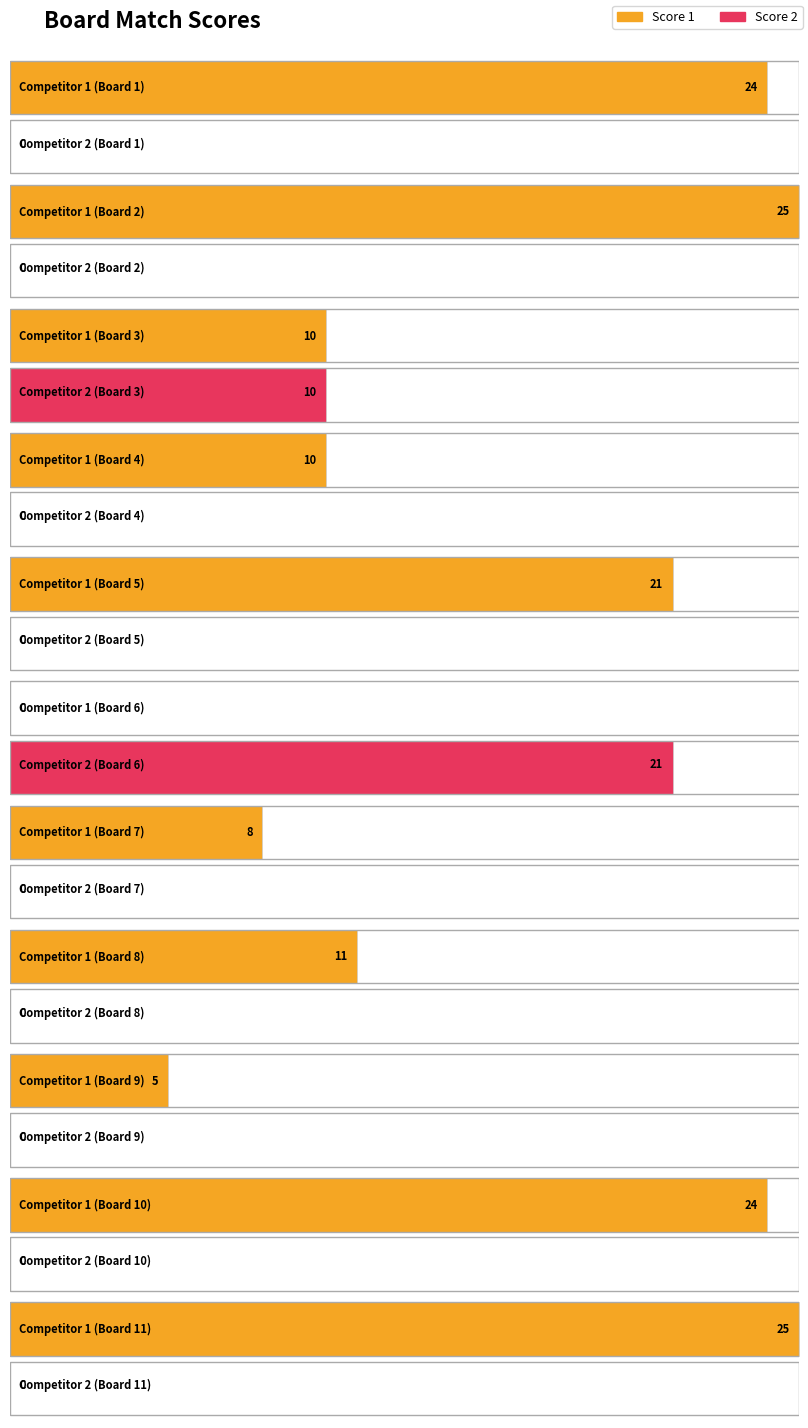

Read the Score 1 value at 8, to the nearest 10.

10